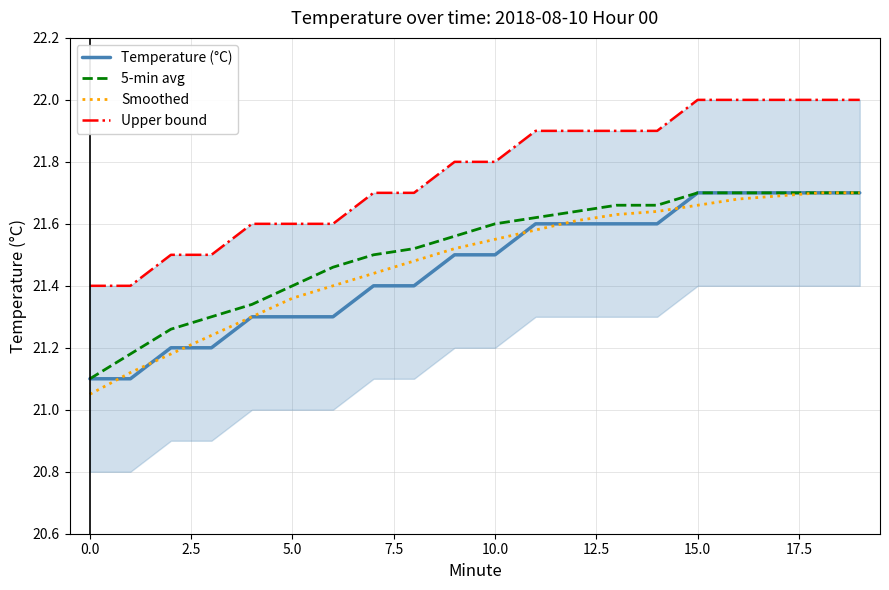

Reading left to right, transcribe all the data shown in this chart.

Temperature (°C): 21.1	21.1	21.2	21.2	21.3	21.3	21.3	21.4	21.4	21.5	21.5	21.6	21.6	21.6	21.6	21.7	21.7	21.7	21.7	21.7
5-min avg: 21.1	21.2	21.3	21.3	21.3	21.4	21.5	21.5	21.5	21.6	21.6	21.6	21.6	21.7	21.7	21.7	21.7	21.7	21.7	21.7
Smoothed: 21.1	21.1	21.2	21.2	21.3	21.4	21.4	21.4	21.5	21.5	21.6	21.6	21.6	21.6	21.6	21.7	21.7	21.7	21.7	21.7
Upper bound: 21.4	21.4	21.5	21.5	21.6	21.6	21.6	21.7	21.7	21.8	21.8	21.9	21.9	21.9	21.9	22.0	22.0	22.0	22.0	22.0